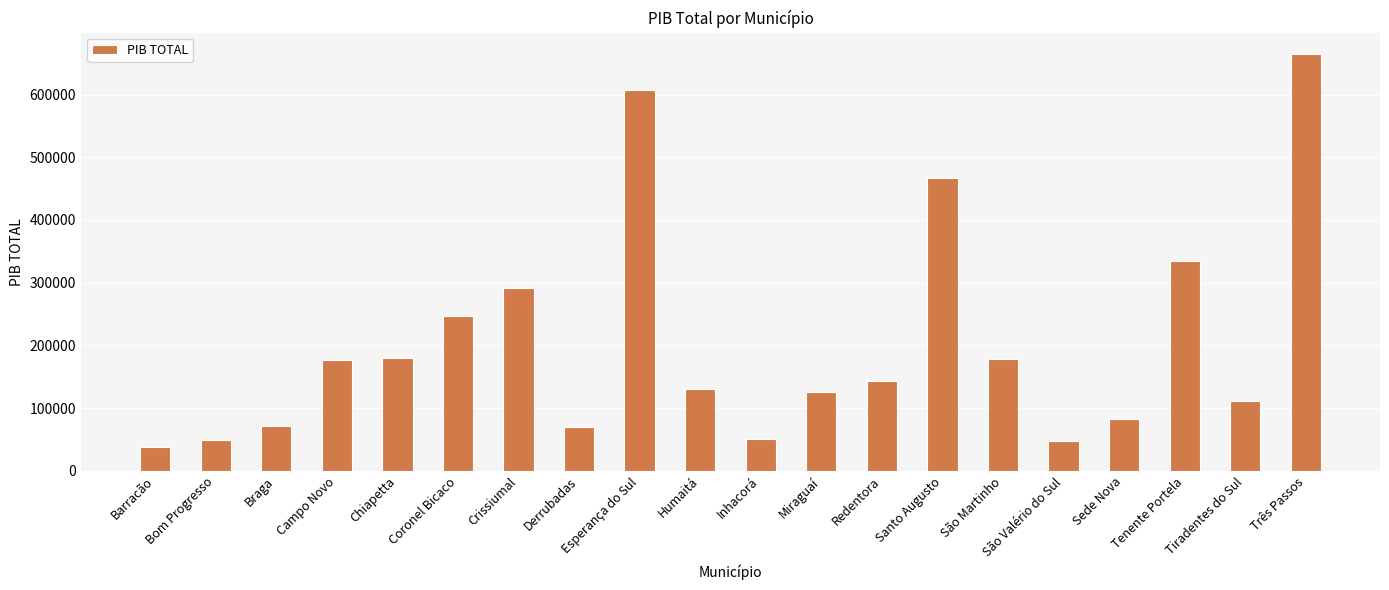

Is it true that the value at Tenente Portela is 472765.4?

False